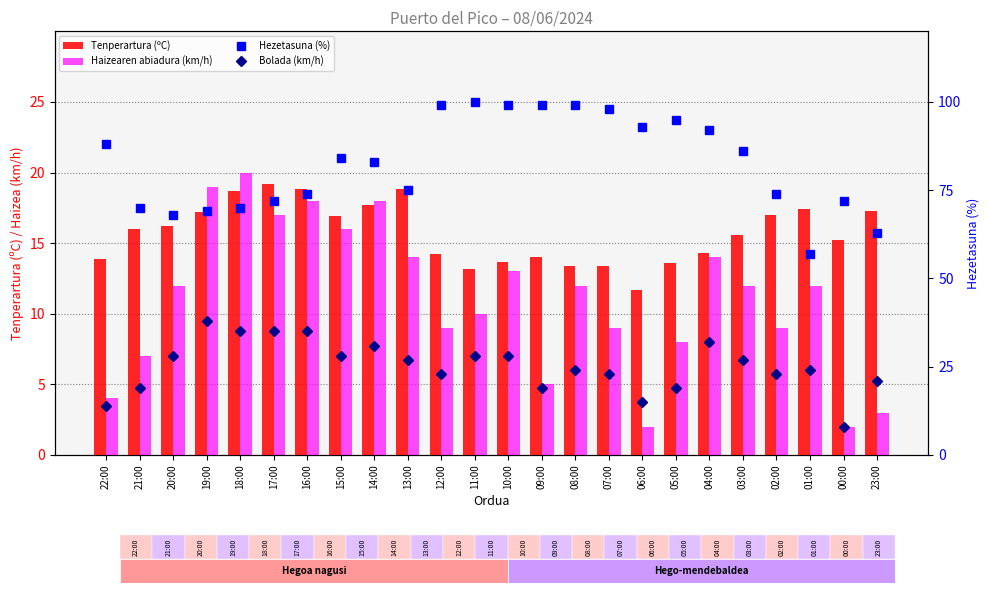

Which has a higher value, 03:00 or 01:00?

01:00